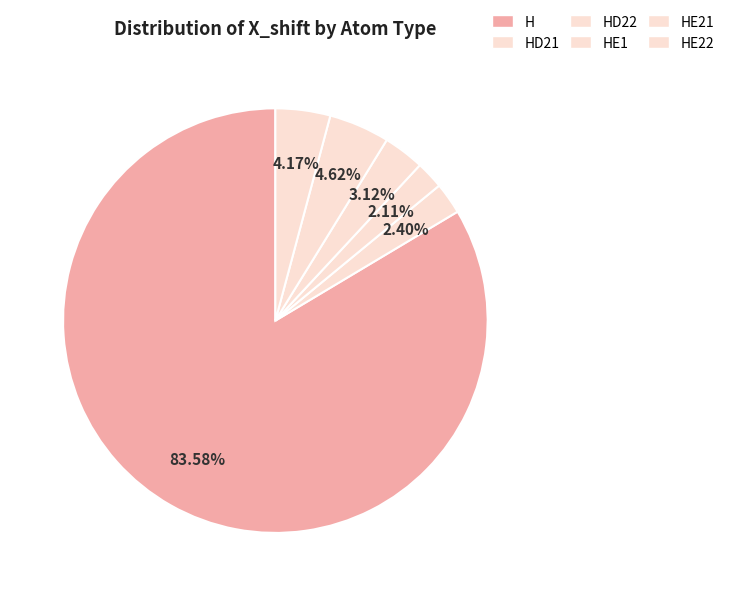

Between HE1 and HE22, which is larger?

HE22